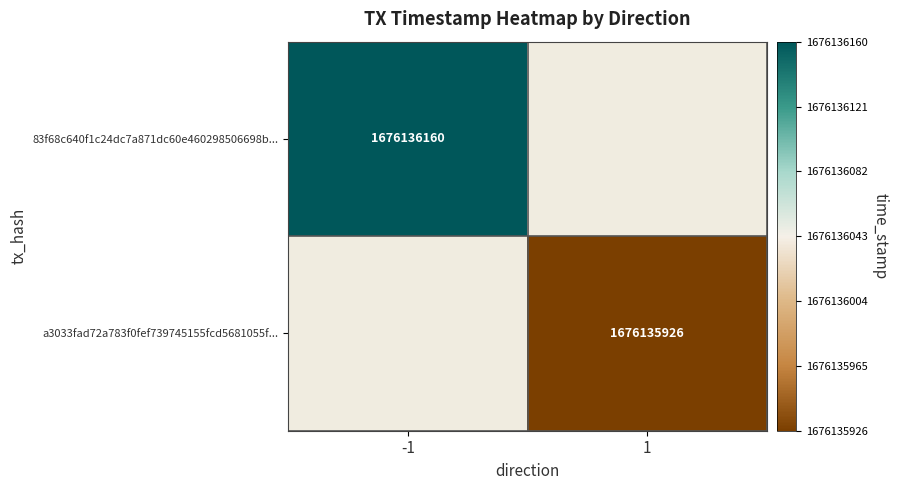

Reading left to right, what are all the values shown in this chart?

83f68c640f1c24dc7a871dc60e460298506698b: 0=-1	1=1676136160
a3033fad72a783f0fef739745155fcd5681055f: 0=1	1=1676135926